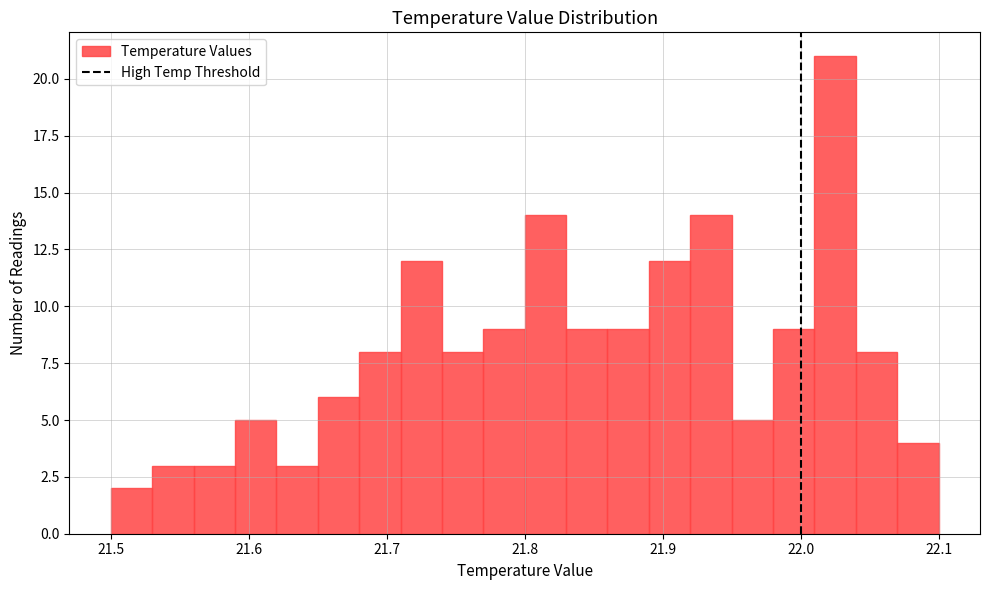

Around what value on the x-axis is the tallest bar? Give the approximate position of its centre, as read against the axis.

22.03